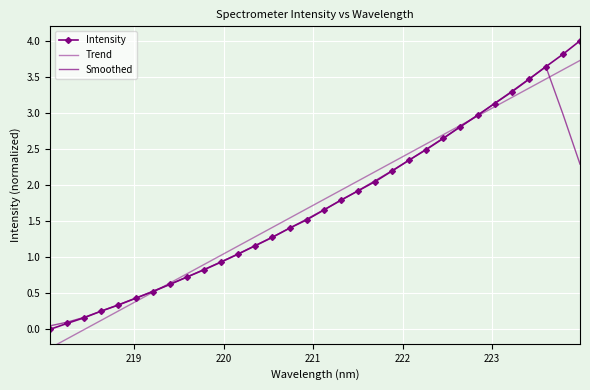

Count the number of categories in the chart.

32